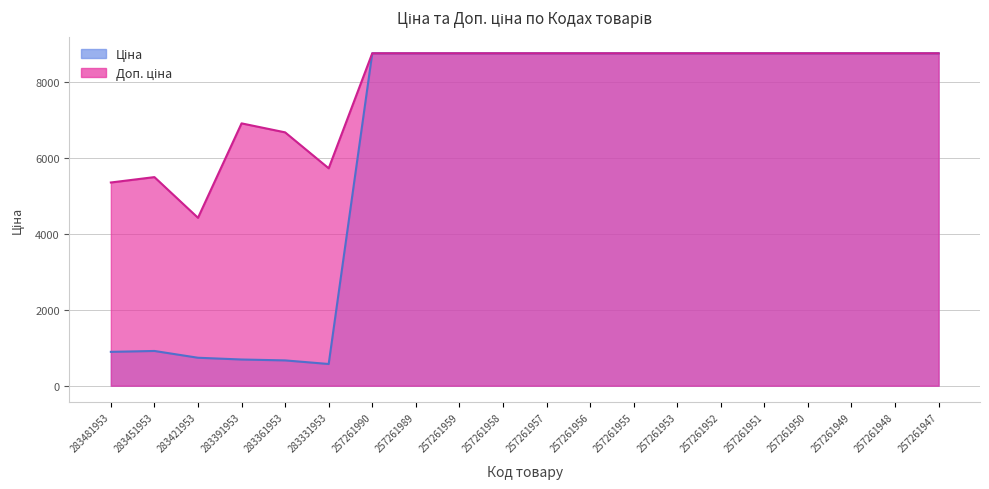

Which has a higher value, 257261949 or 257261989?

257261949